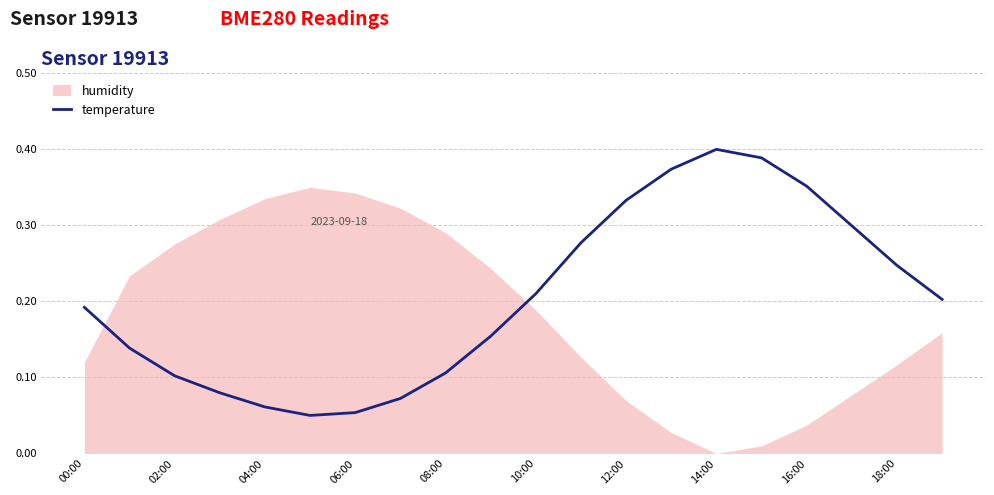

Which category has the highest value in the temperature series?

14:00